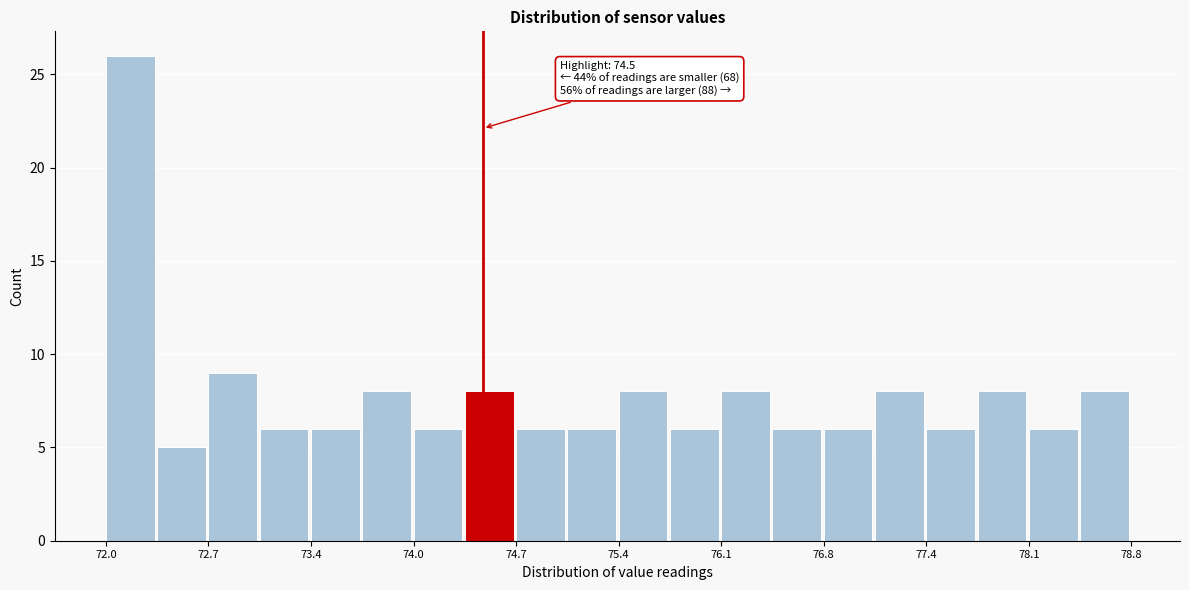

Around what value on the x-axis is the tallest bar? Give the approximate position of its centre, as read against the axis.

72.2